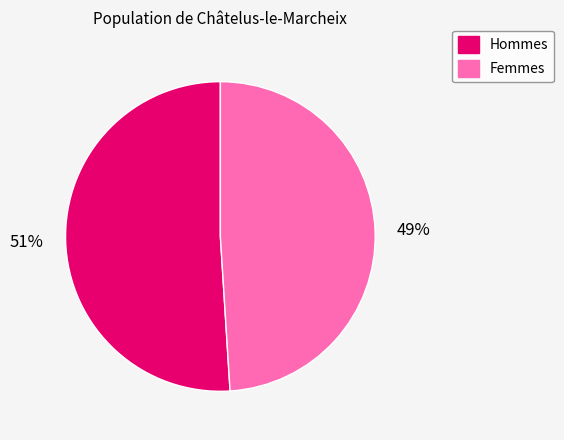

True or false: Hommes accounts for 51% of the total.

True